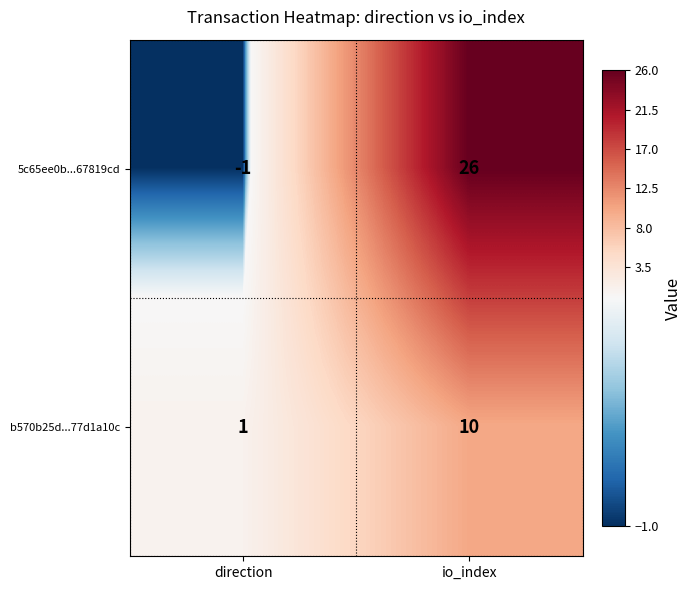

Which category has the highest value in the 5c65ee0b...67819cd series?

io_index